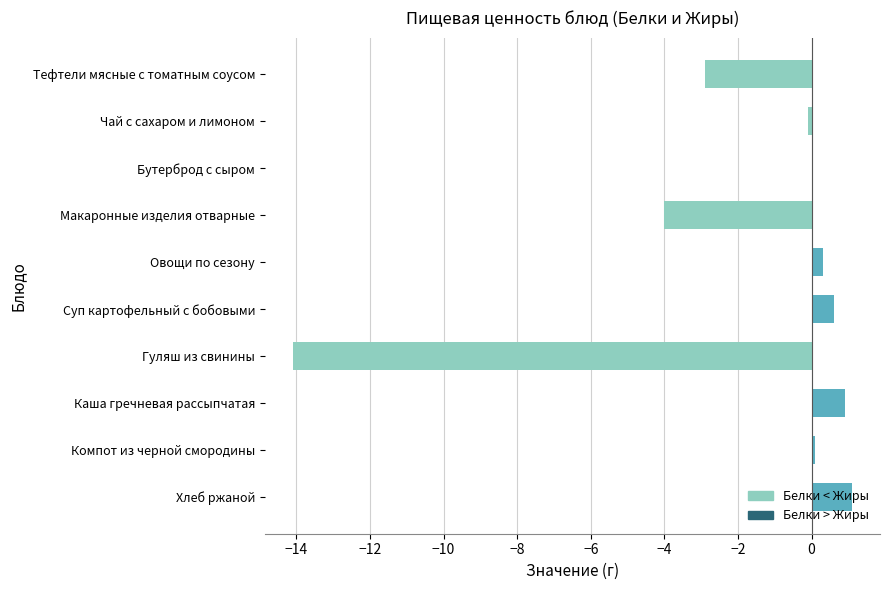

Is it true that the value at Тефтели мясные с томатным соусом is -0.7?

False